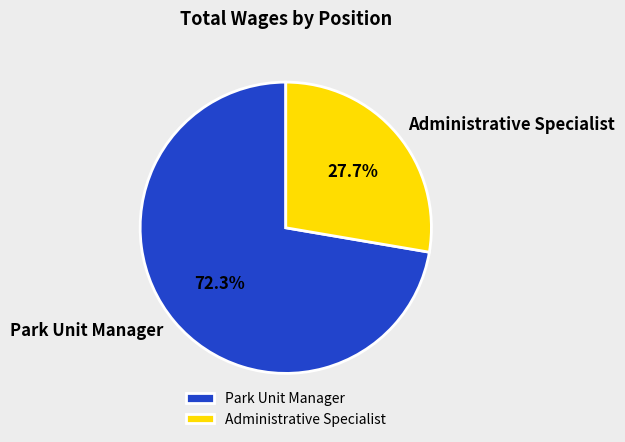

Which slice is the smallest?

Administrative Specialist